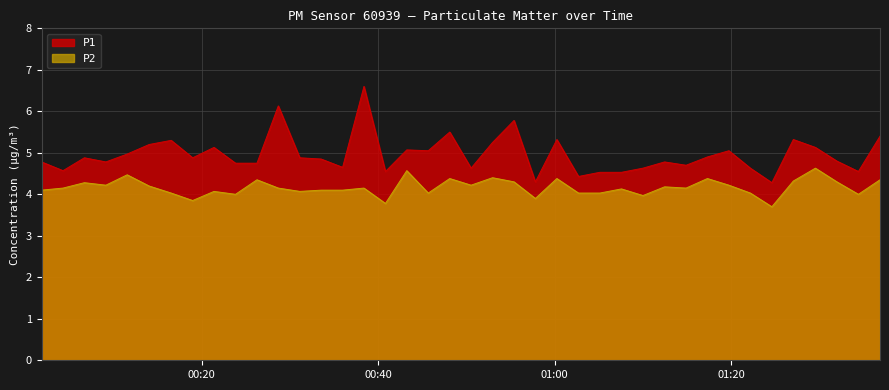

True or false: P2 and P1 intersect in this chart.

False